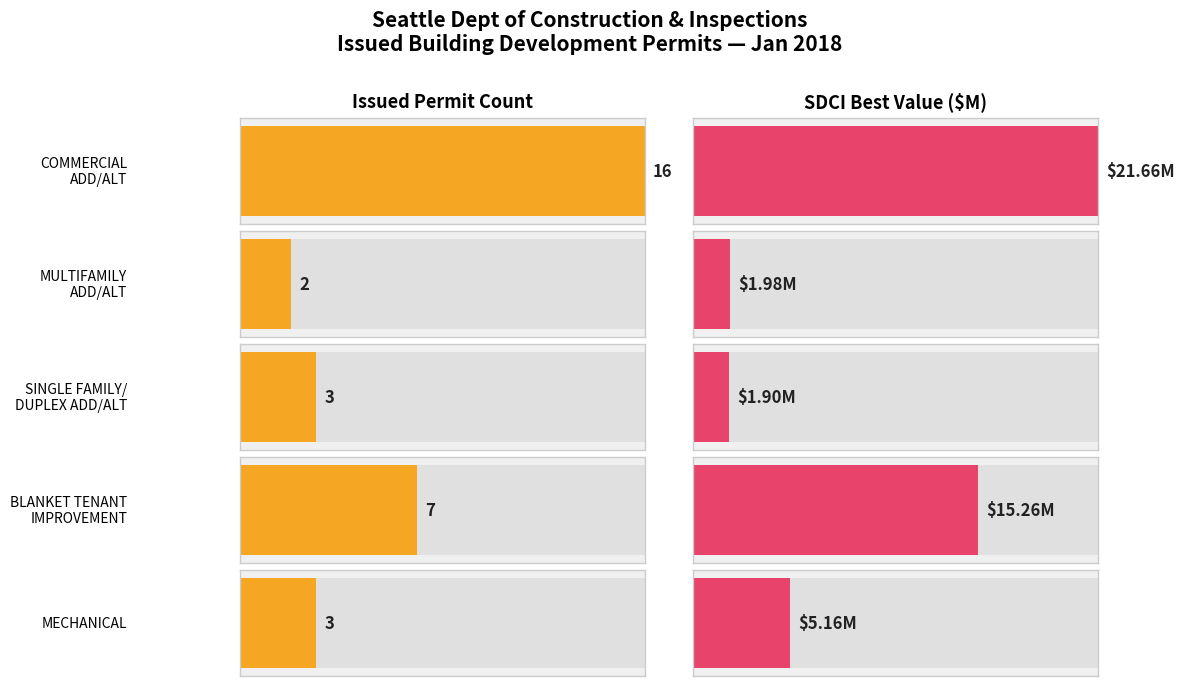

What is the greatest value displayed?

21.7